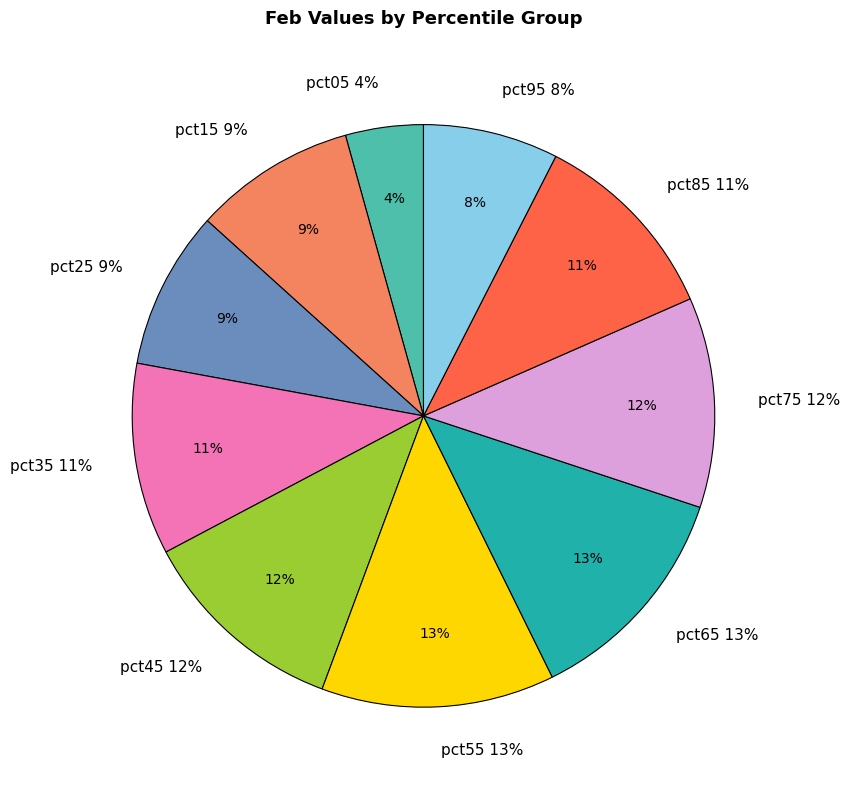

Is it true that pct15 is 1% of the pie?

False